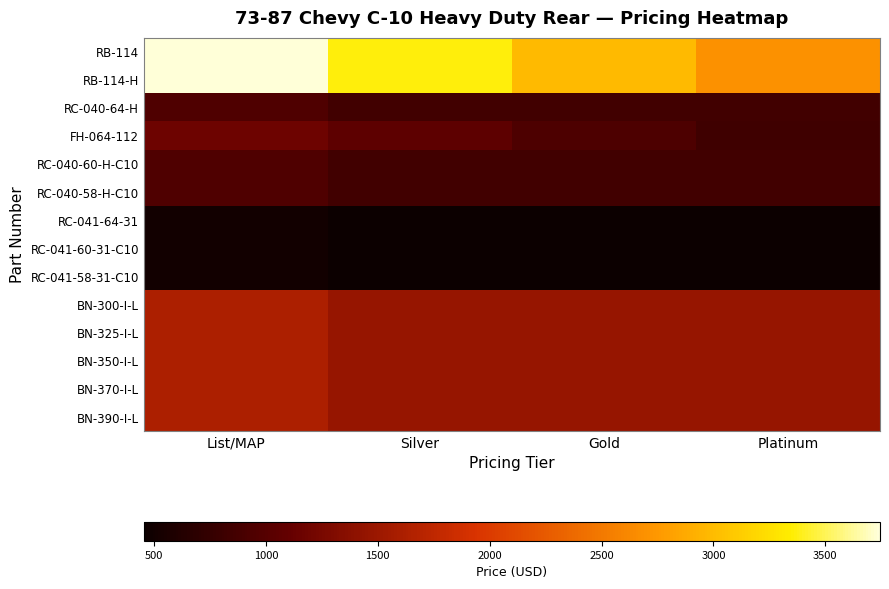

Rank the series at Silver from highest to lowest value.

RB-114, RB-114-H, BN-300-I-L, BN-325-I-L, BN-350-I-L, BN-370-I-L, BN-390-I-L, FH-064-112, RC-040-64-H, RC-040-60-H-C10, RC-040-58-H-C10, RC-041-64-31, RC-041-60-31-C10, RC-041-58-31-C10